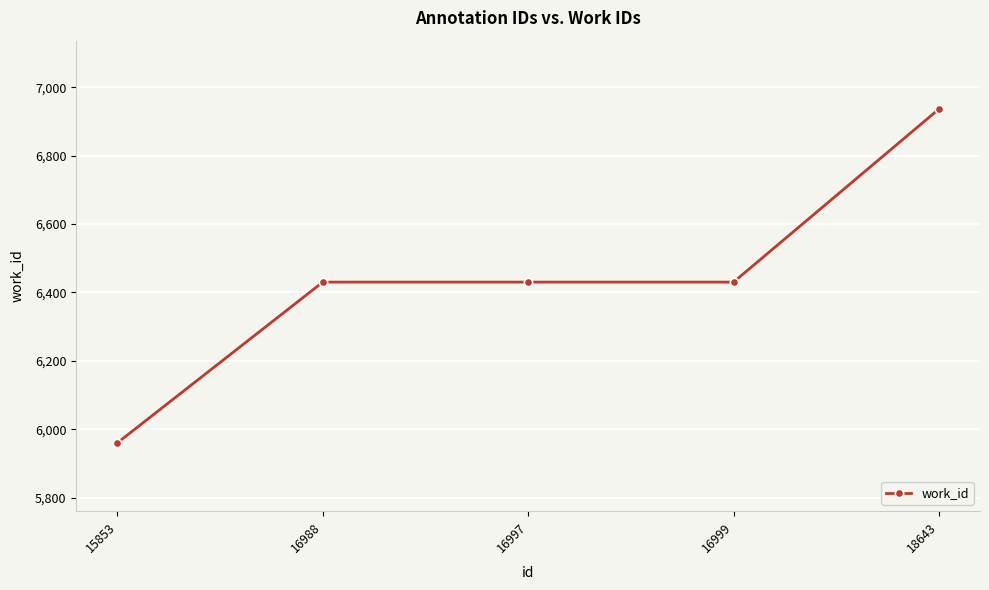

Does the chart have visible grid lines?

Yes